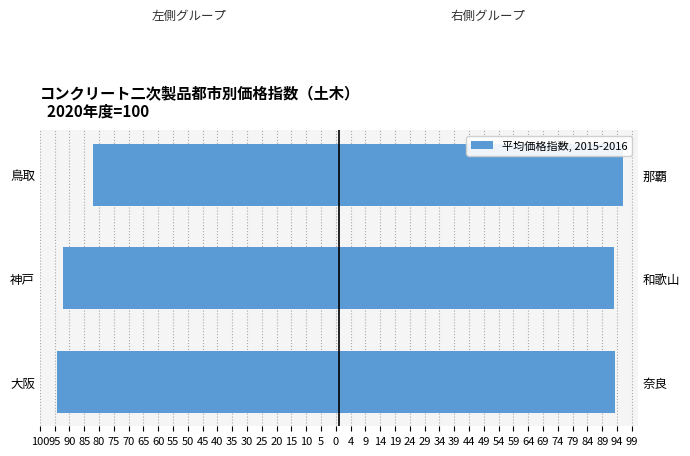

What is the value of the 右側(奈良・和歌山・那覇) bar at the 2nd from the left?

93.0